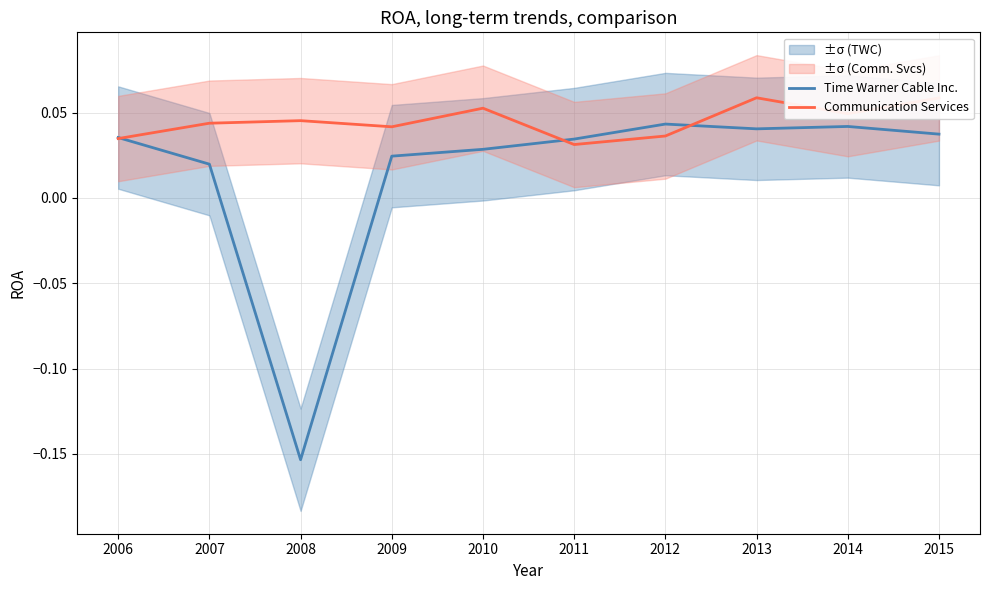

What are all the series names shown in the legend?

Time Warner Cable Inc., Communication Services